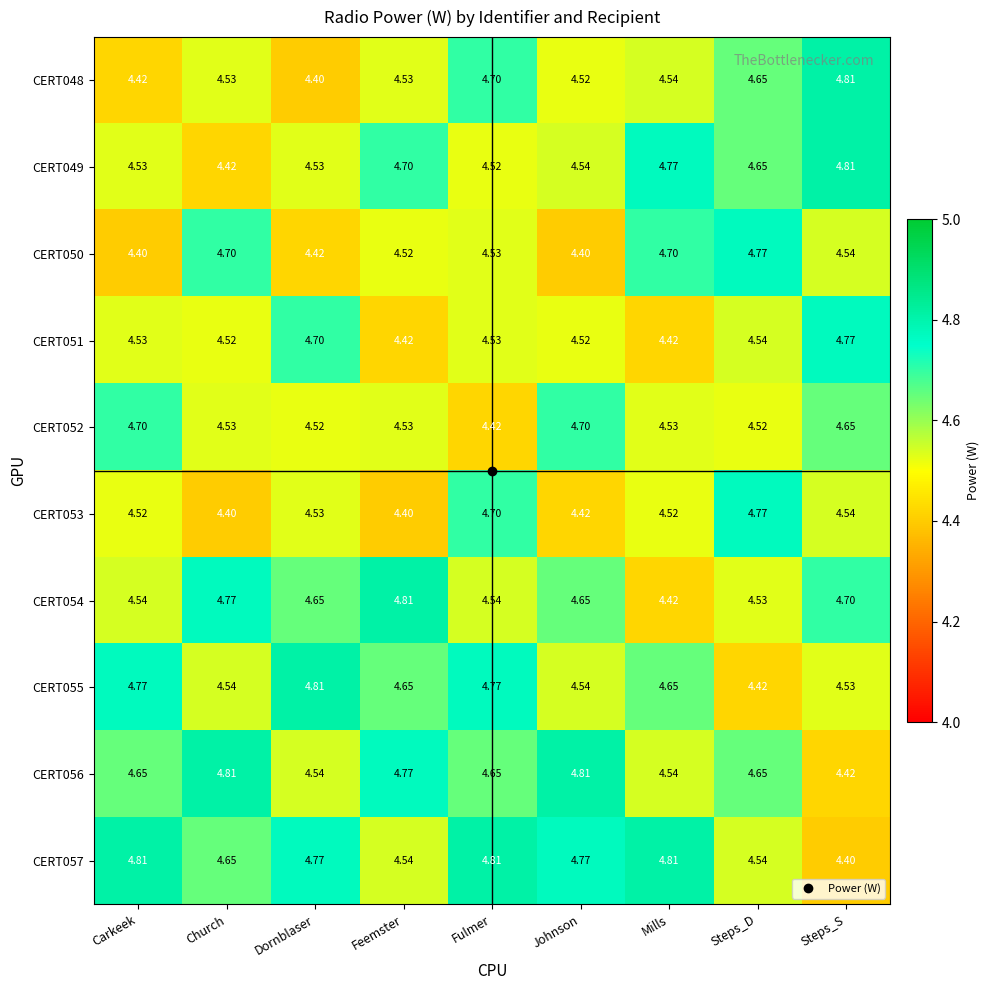

Which category has the highest value in the CERT050 series?

Steps_D